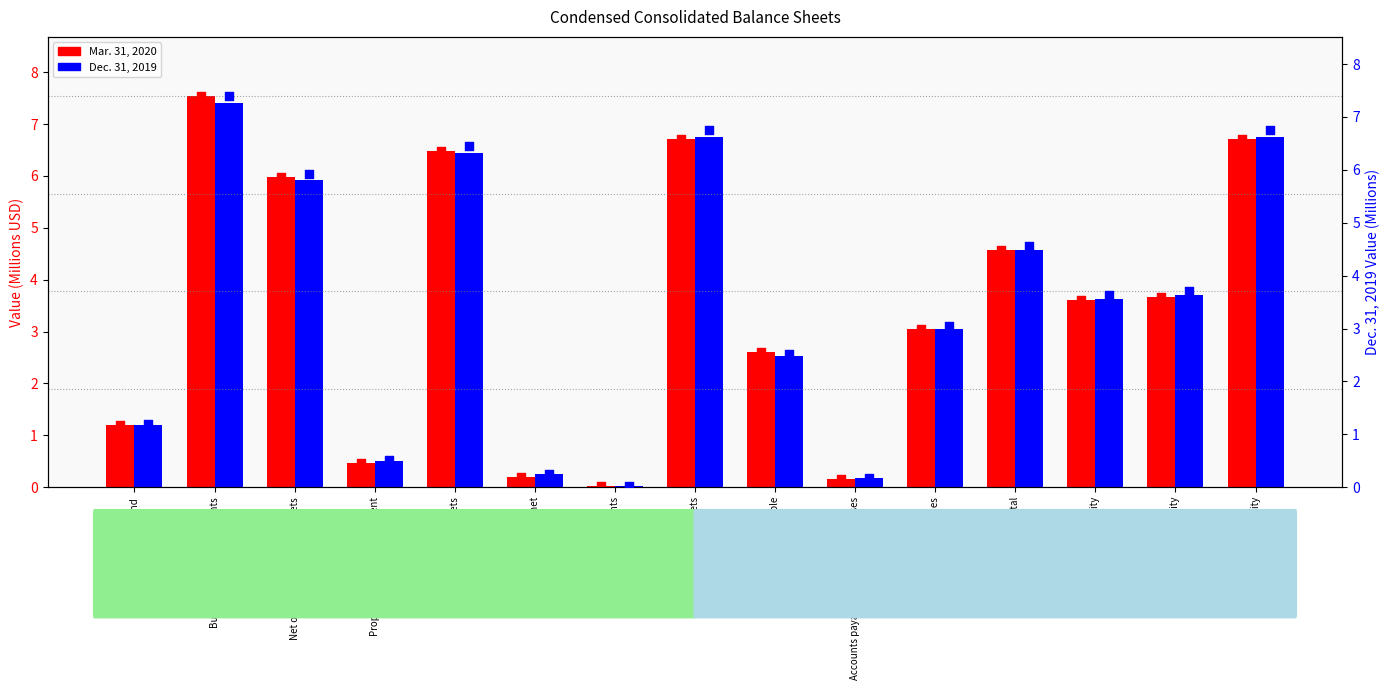

Which series has the widest spread of Y values?

Mar. 31, 2020